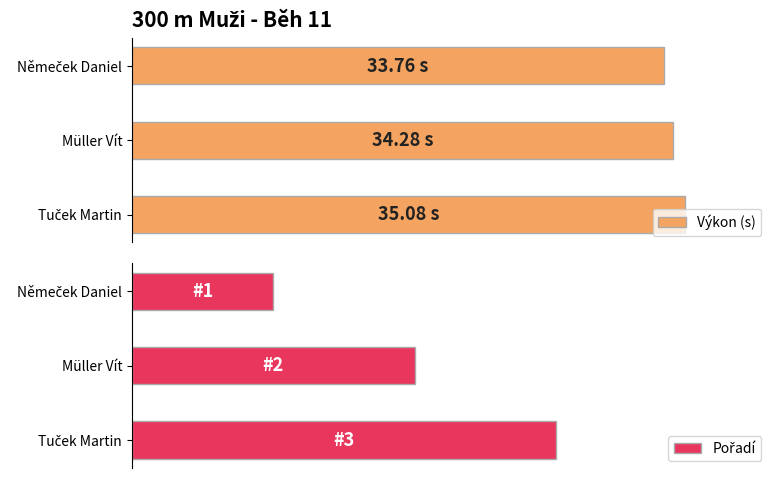

Which series has the largest range (max minus min)?

Pořadí